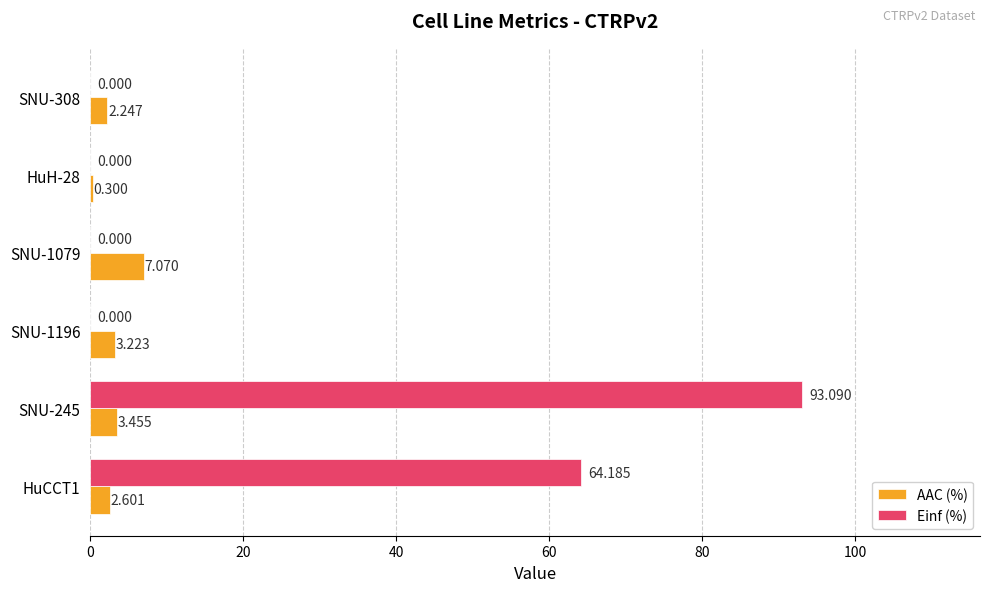

Between SNU-245 and SNU-1196, which series saw the biggest shift?

Einf (%)